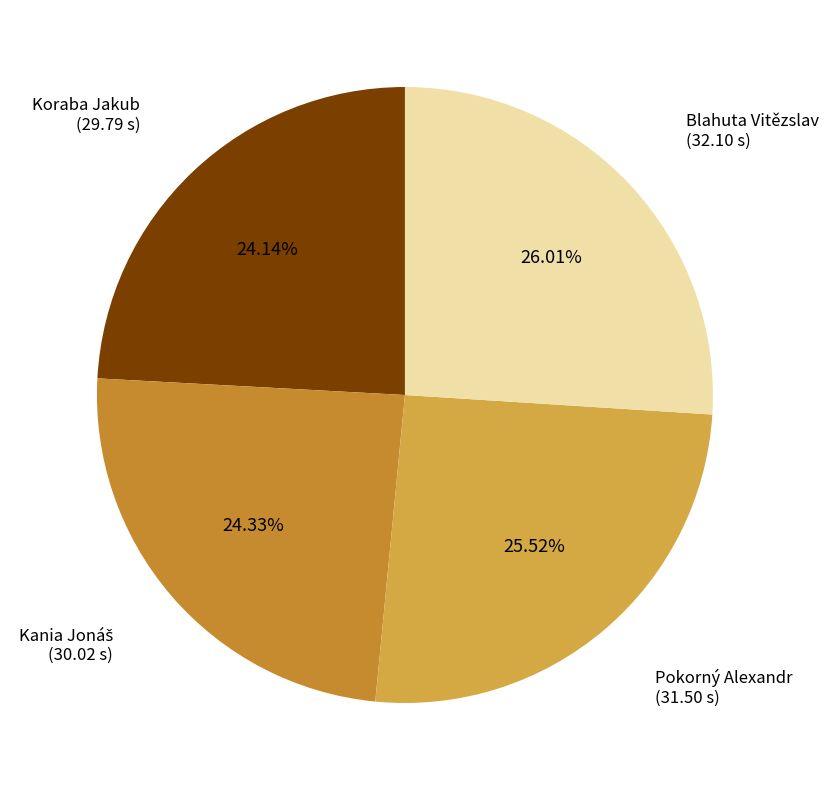

Is the sum of Pokorný Alexandr and Blahuta Vitězslav greater than half?

Yes